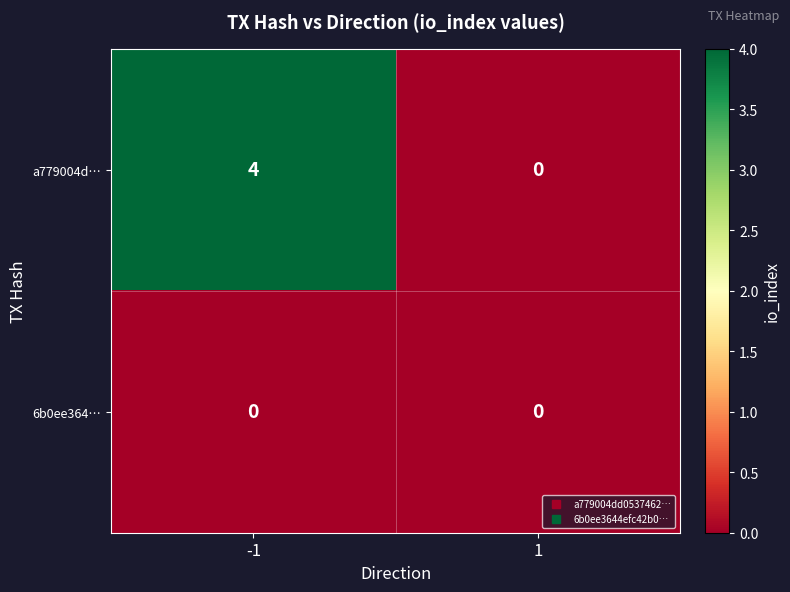

At how many categories does at least one series exceed 1?

1